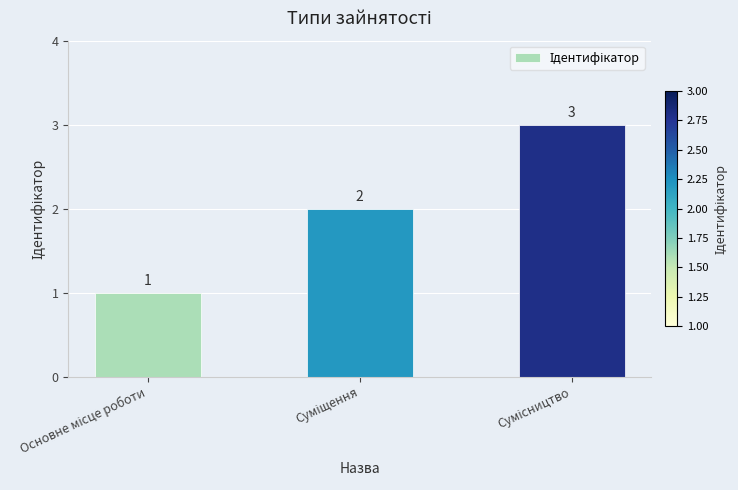

What is the greatest value displayed?

3